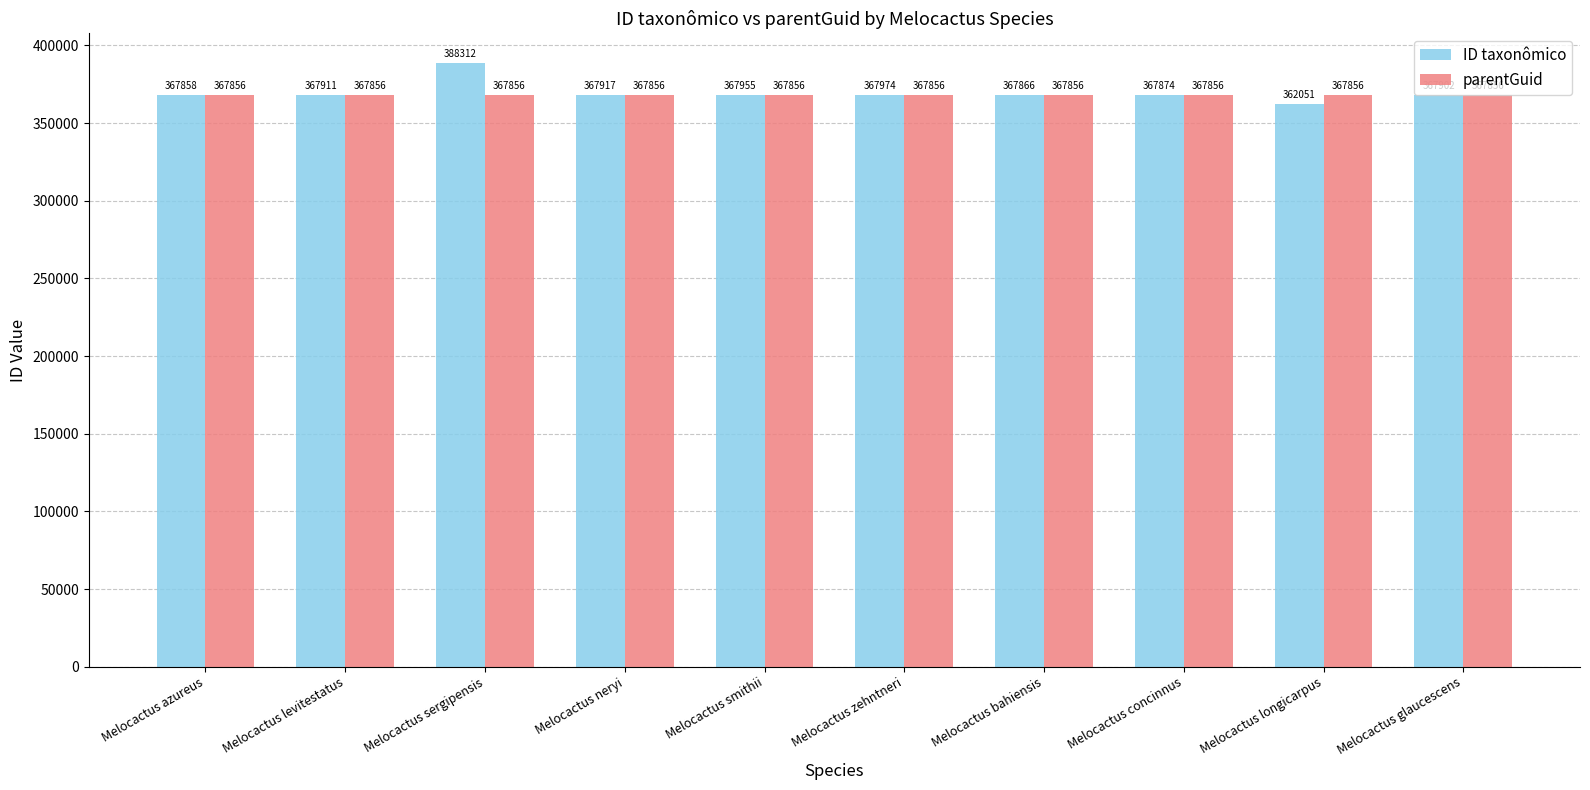

What is the average value of the parentGuid series?

367856